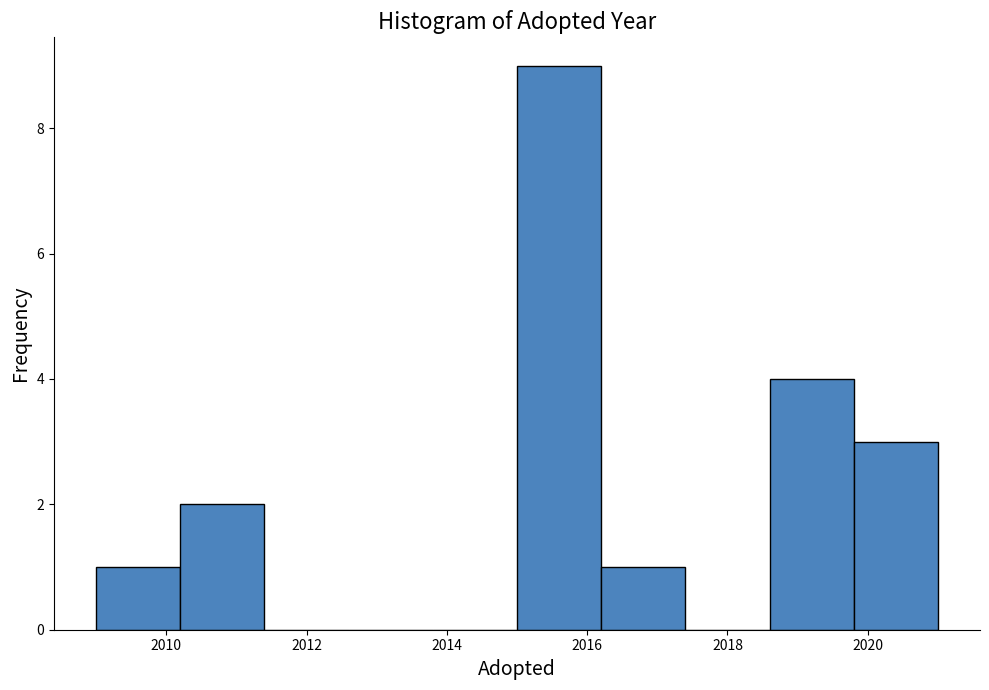

Reading left to right, list every bar in this chart as the range it spans on the x-axis followed by its height. The values are not printed on the chart, so give them approximately, as read against the axis.

2009.0 to 2010.2: 1
2010.2 to 2011.4: 2
2011.4 to 2012.6: 0
2012.6 to 2013.8: 0
2013.8 to 2015.0: 0
2015.0 to 2016.2: 9
2016.2 to 2017.4: 1
2017.4 to 2018.6: 0
2018.6 to 2019.8: 4
2019.8 to 2021.0: 3